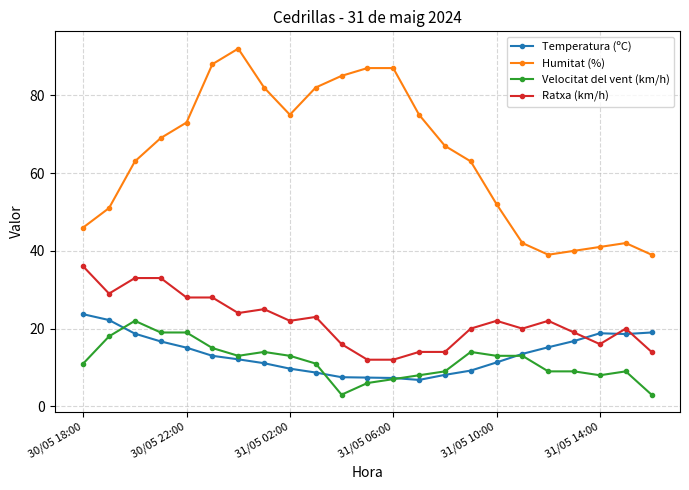

True or false: Velocitat del vent (km/h) has more than 2 interior local peaks.

True